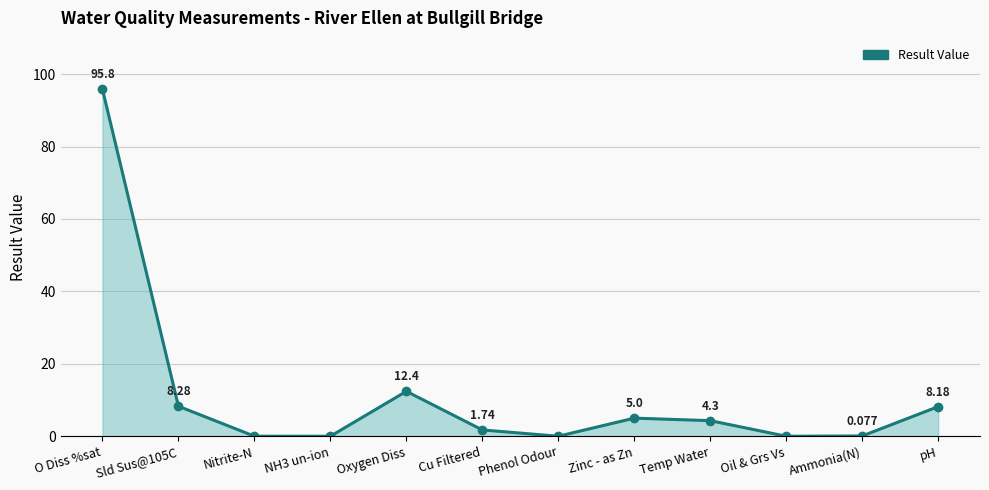

Where is the first local minimum?

NH3 un-ion